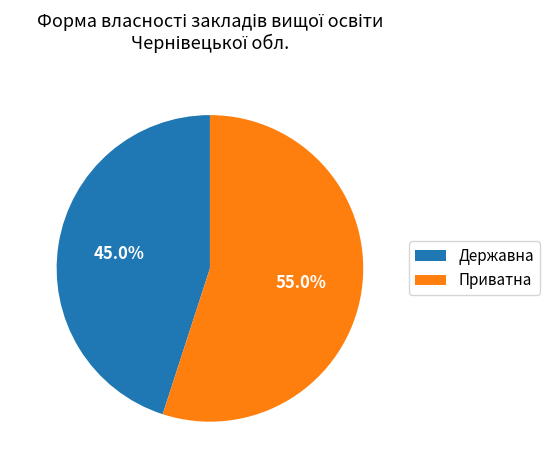

Approximately how many times larger is the value at Приватна compared to Державна?

1.2